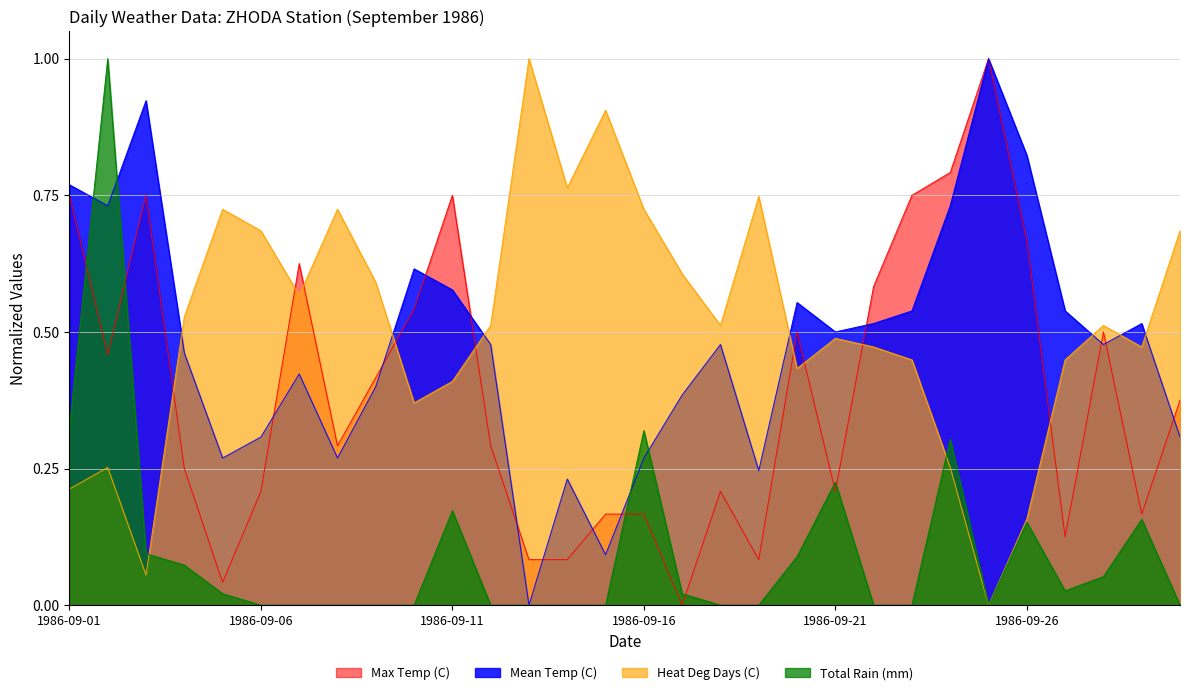

List the series in order of their peak value, lowest first.

Max Temp (C), Mean Temp (C), Heat Deg Days (C), Total Rain (mm)